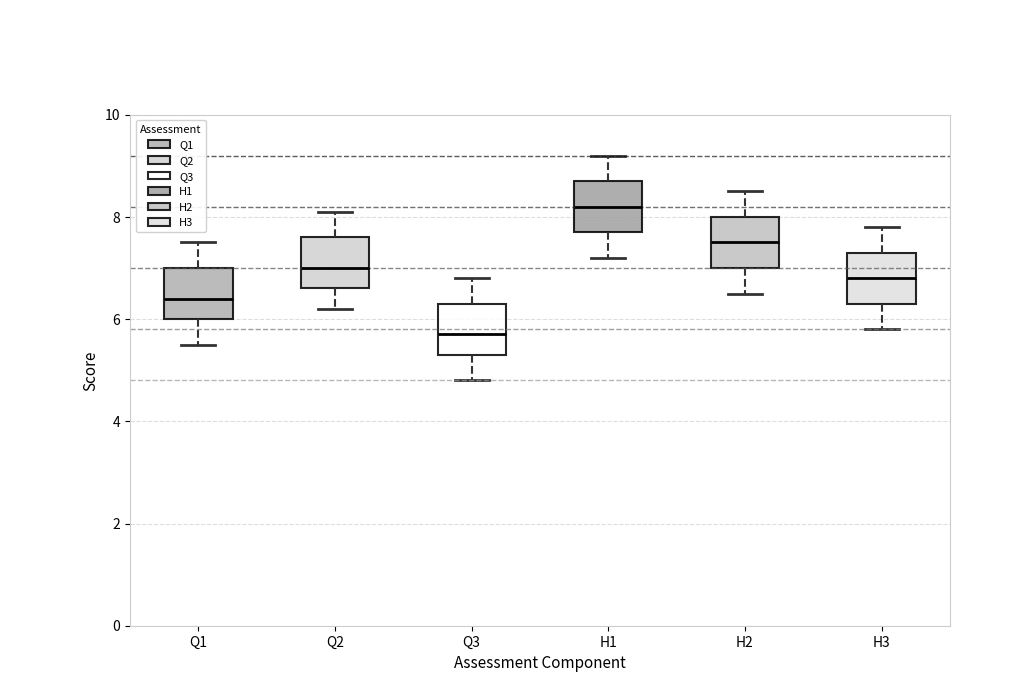

Reading left to right, read every box against the y-axis: the position of its median line, the range the box covers, and the ends of its whiskers. The values are not printed on the chart, so give them approximately, as read against the axis.

Q1: median 6.4, box 6.0 to 7.0, whiskers 5.6 to 7.6
Q2: median 7.0, box 6.6 to 7.6, whiskers 6.2 to 8.2
Q3: median 5.8, box 5.4 to 6.4, whiskers 4.8 to 6.8
H1: median 8.2, box 7.8 to 8.8, whiskers 7.2 to 9.2
H2: median 7.6, box 7.0 to 8.0, whiskers 6.6 to 8.6
H3: median 6.8, box 6.4 to 7.4, whiskers 5.8 to 7.8